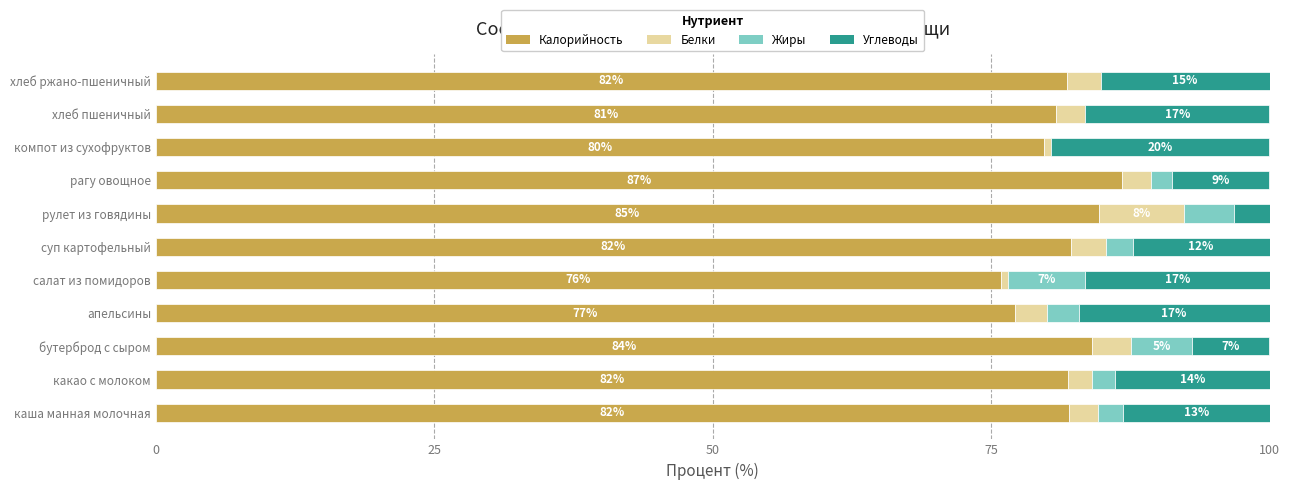

What is the highest value of the Калорийность series?

86.7